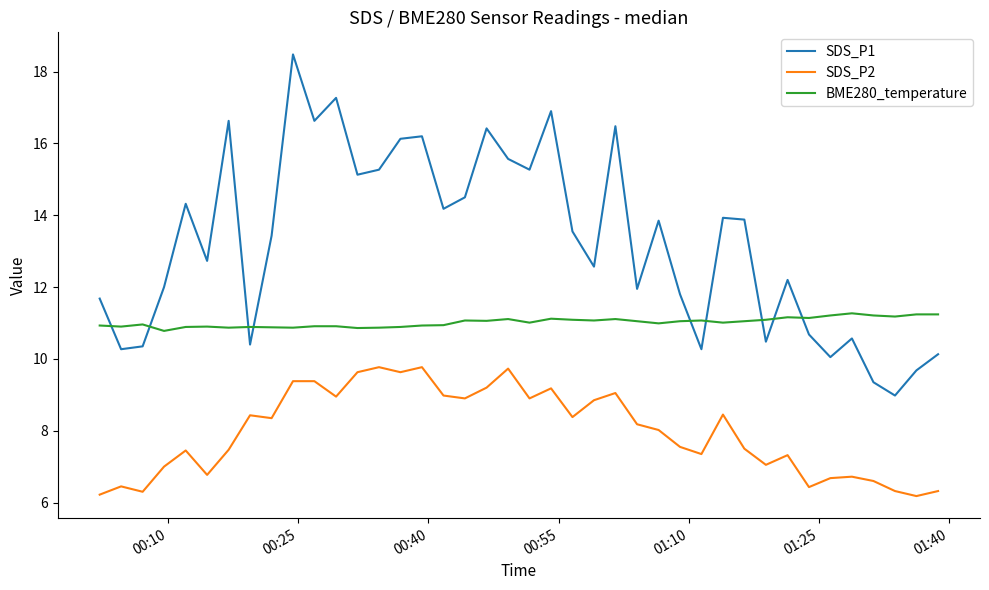

What is the difference between the maximum and minimum values in the BME280_temperature series?

0.5